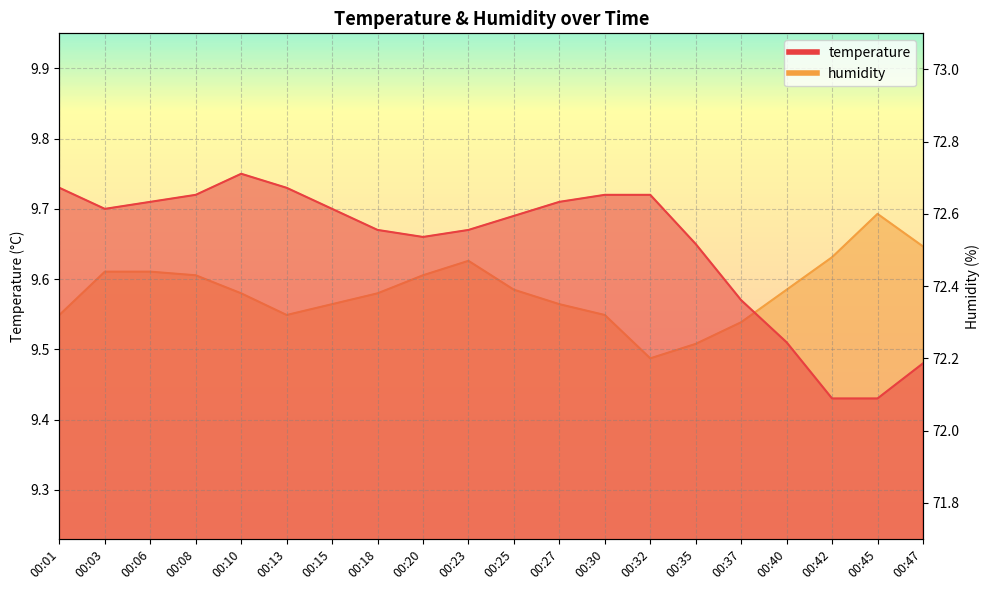

What is the sum of all temperature values?

192.9